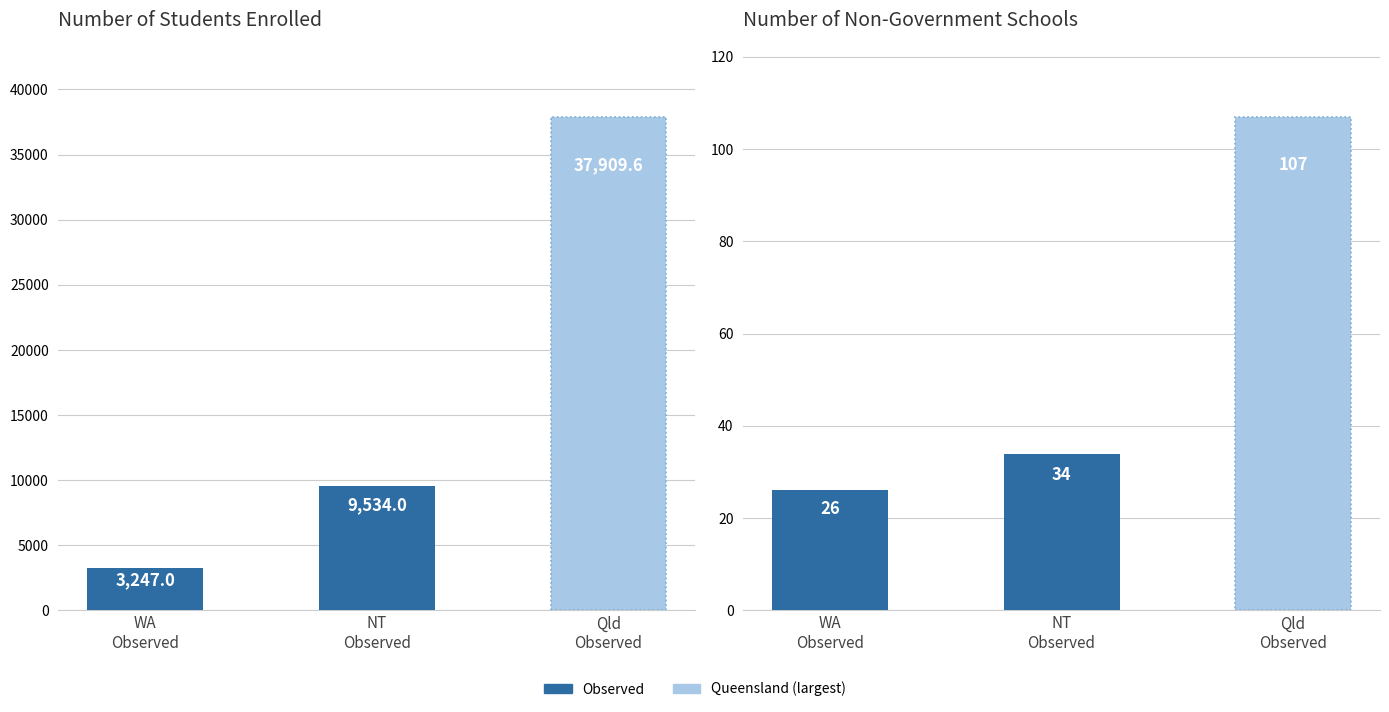

What position from the left is Qld Observed?

3